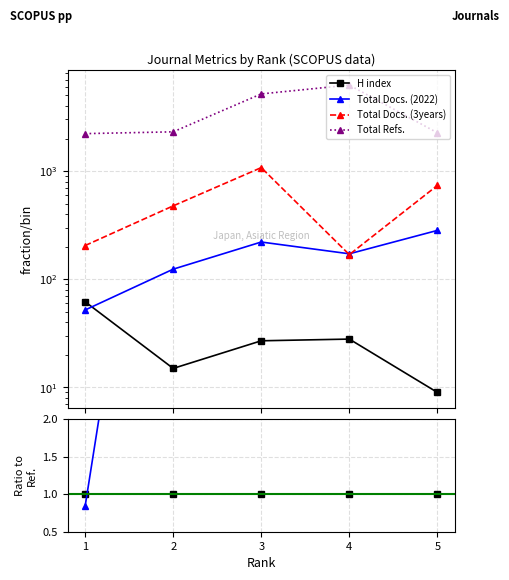

True or false: Total Refs. has more than 2 points higher than both neighbors.

False